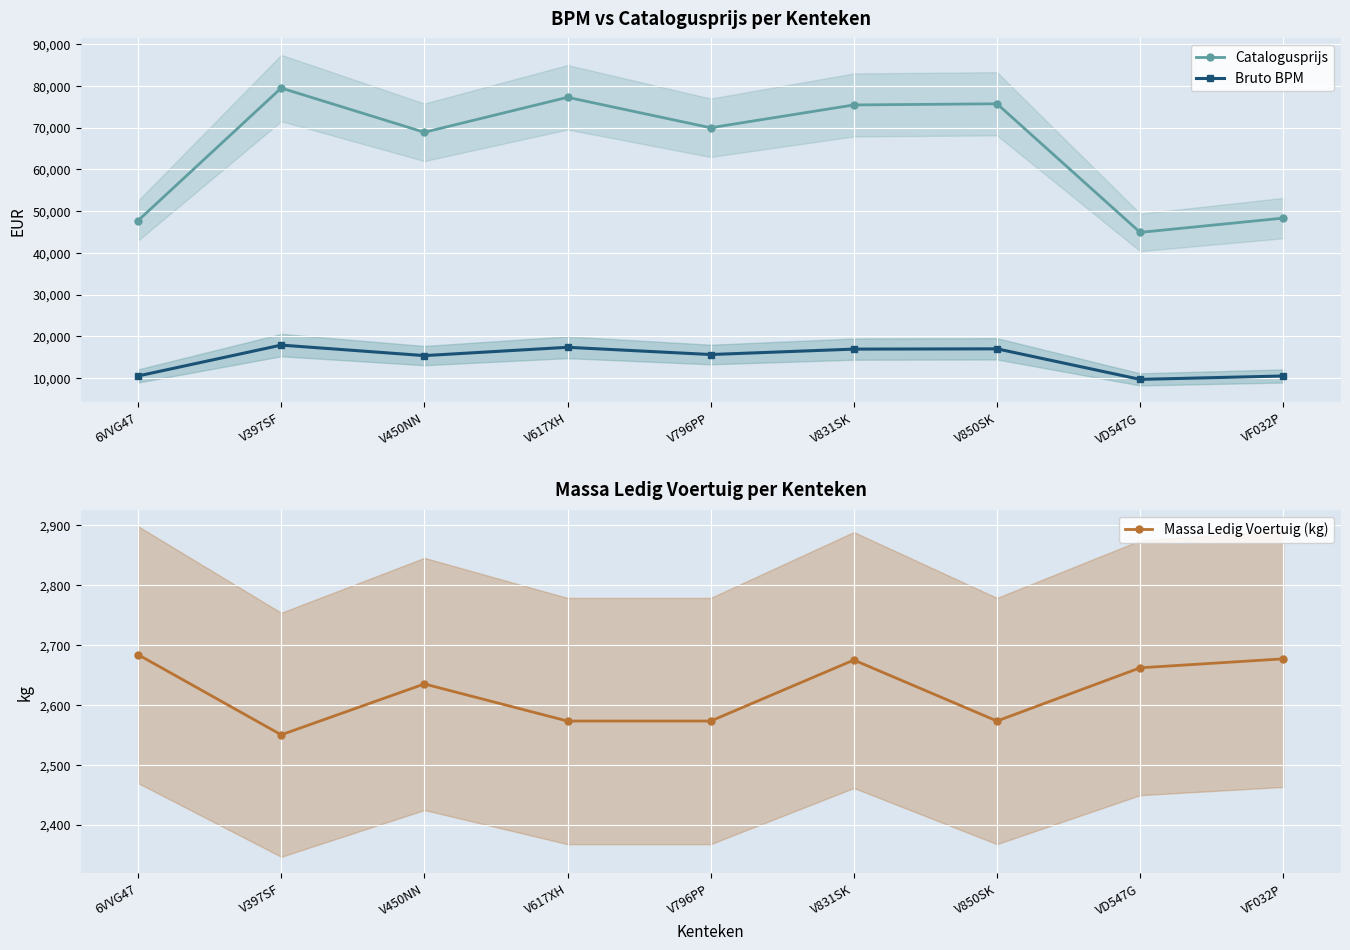

What position from the right is V796PP?

5